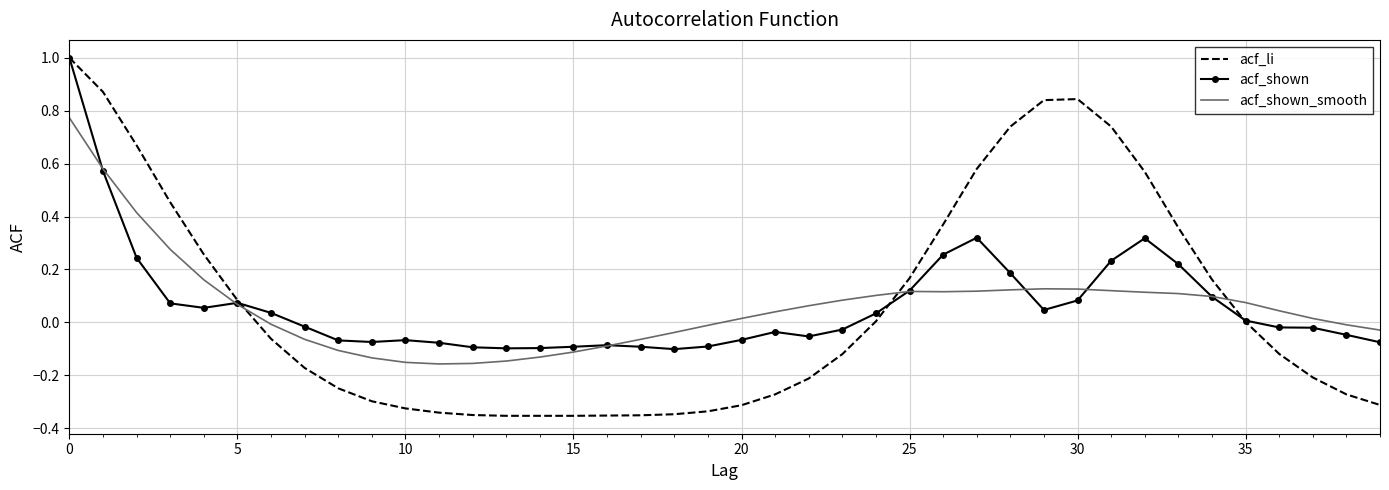

What is the highest value of the acf_shown series?

1.0